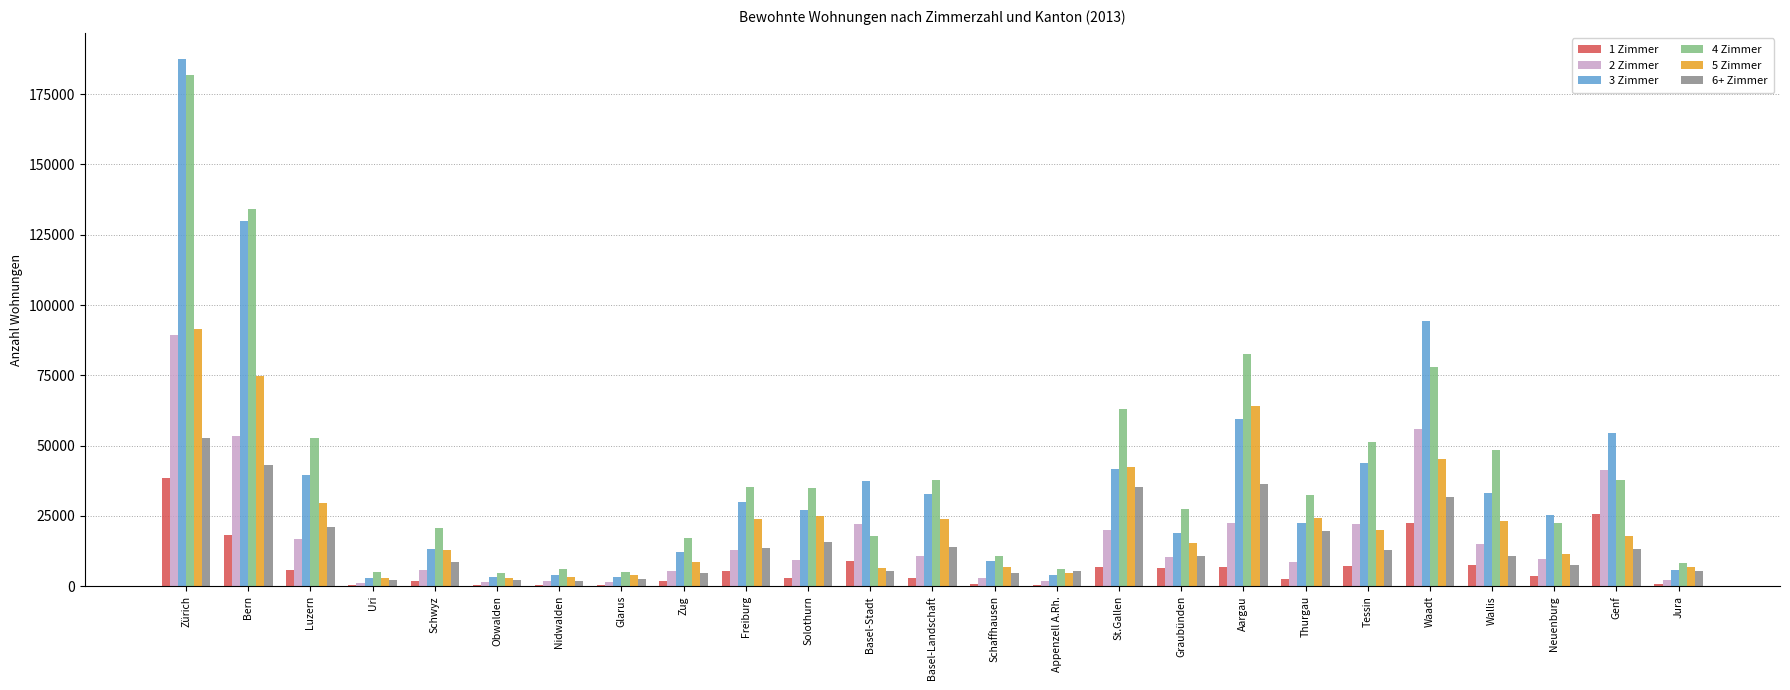

At which label does 3 Zimmer first exceed 27275?

Zürich